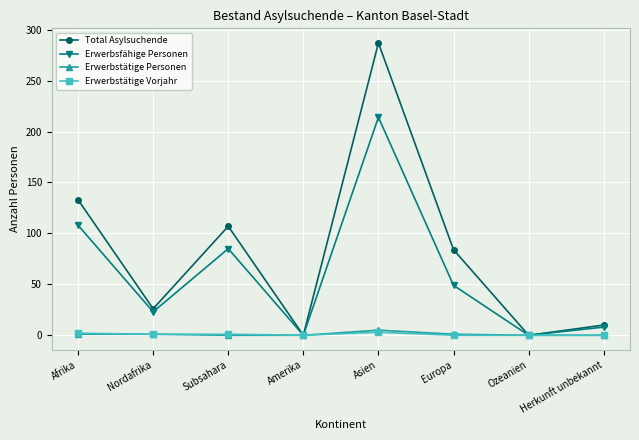

Where is the first local minimum for Erwerbsfähige Personen?

Nordafrika